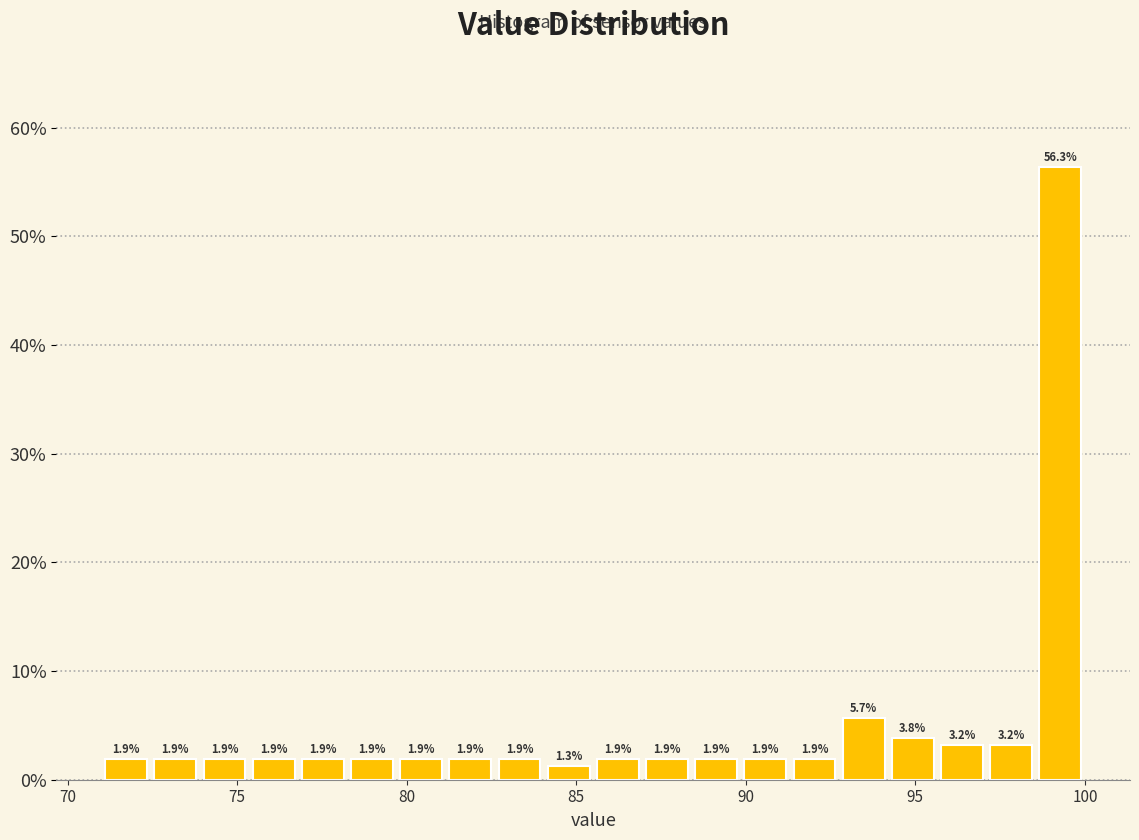

Around what value on the x-axis is the tallest bar? Give the approximate position of its centre, as read against the axis.

99.5